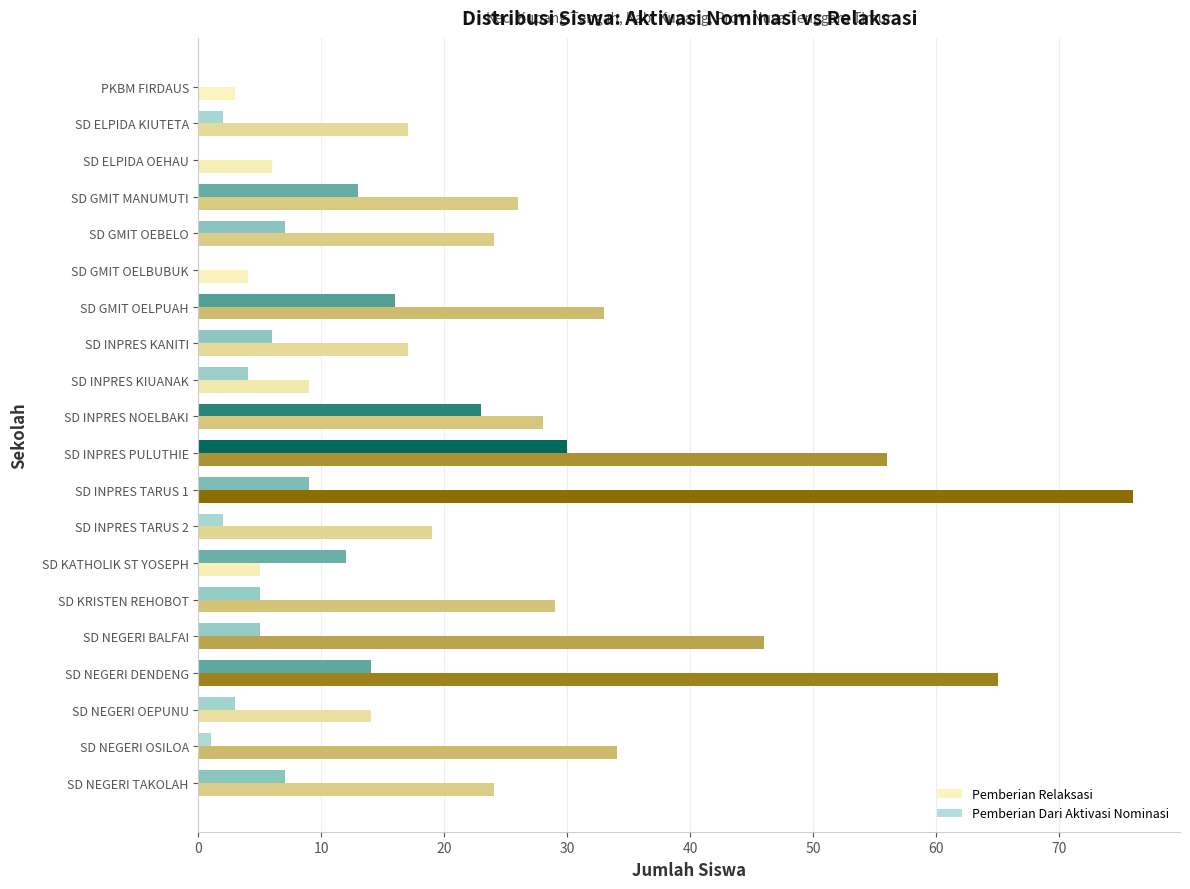

The value of Pemberian Dari Aktivasi Nominasi at SD GMIT OELBUBUK is 0. True or false?

True